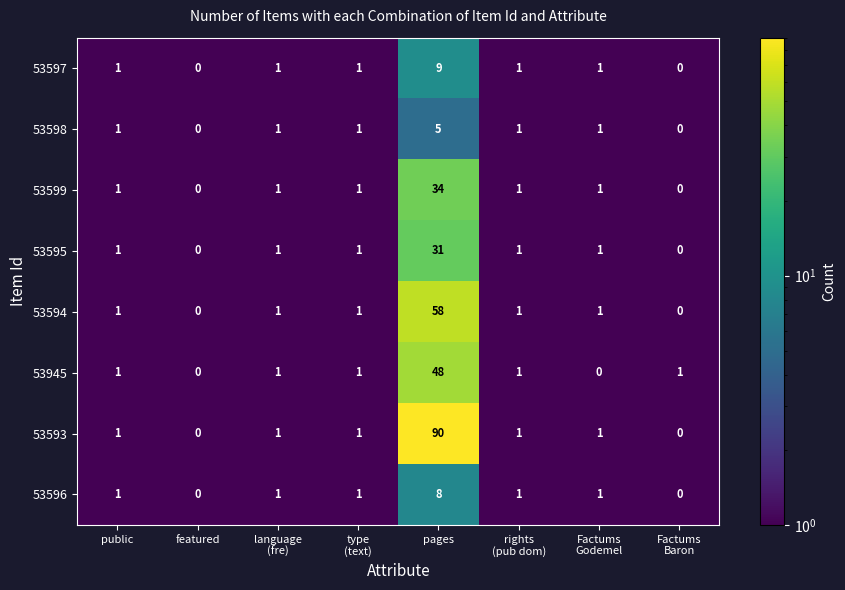

At which category is the sum across all series the highest?

pages